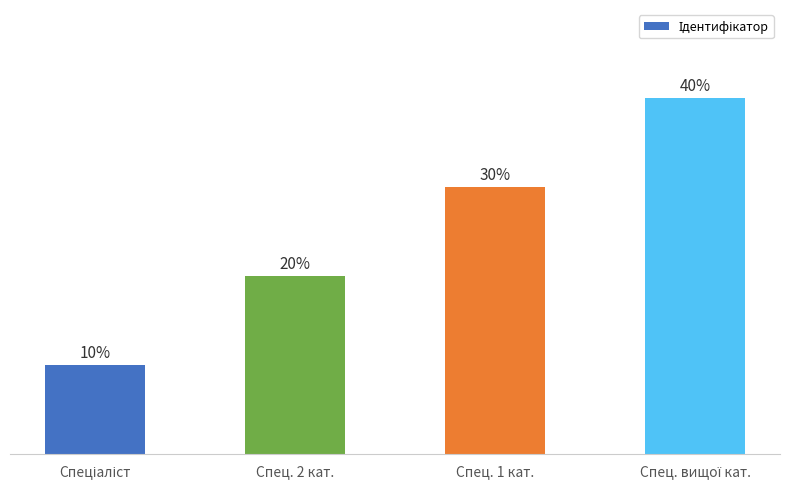

Does the chart contain any negative values?

No